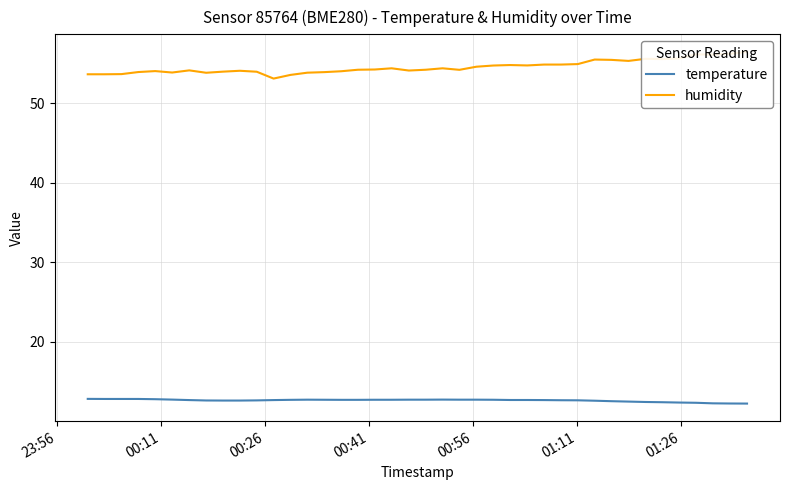

What is the lowest value of the temperature series?

12.3